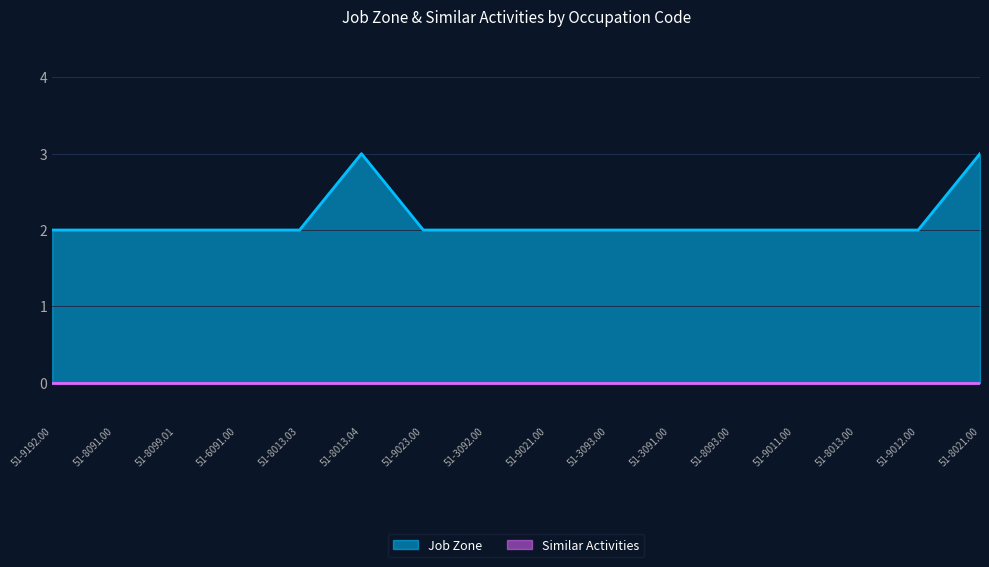

Approximately how many times larger is the value at 51-9023.00 compared to 51-8091.00?

1.0